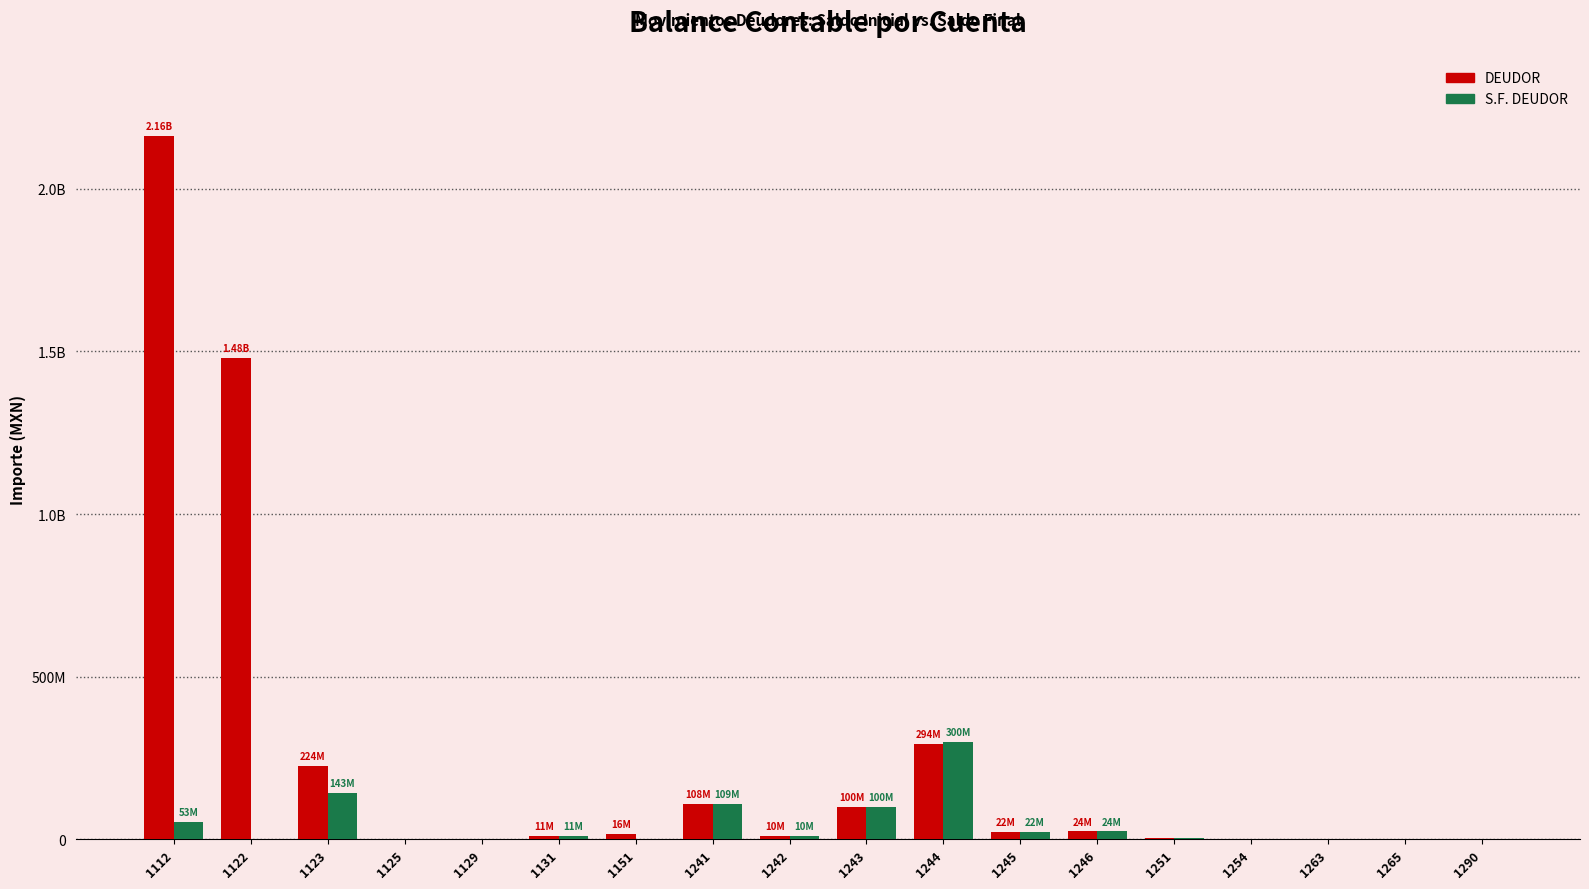

Reading left to right, list all the values displayed in this chart.

DEUDOR: 1112=2161886690.3	1122=1481052040.1	1123=224068146.8	1125=322162.0	1129=5342.3	1131=10986774.5	1151=15500176.2	1241=107722510.3	1242=10397306.4	1243=99745901.3	1244=294348073.5	1245=22475078.2	1246=23870253.7	1251=4186494.4	1254=1284924.7	1263=1864699.9	1265=0.0	1290=0.0
S.F. DEUDOR: 1112=53208274.6	1122=0.0	1123=143251170.4	1125=939.9	1129=15946.1	1131=10935531.9	1151=0.0	1241=108542686.9	1242=10419023.9	1243=99757215.5	1244=300197513.1	1245=22475078.2	1246=23859595.6	1251=4186494.4	1254=1284924.7	1263=0.0	1265=0.0	1290=107190.1